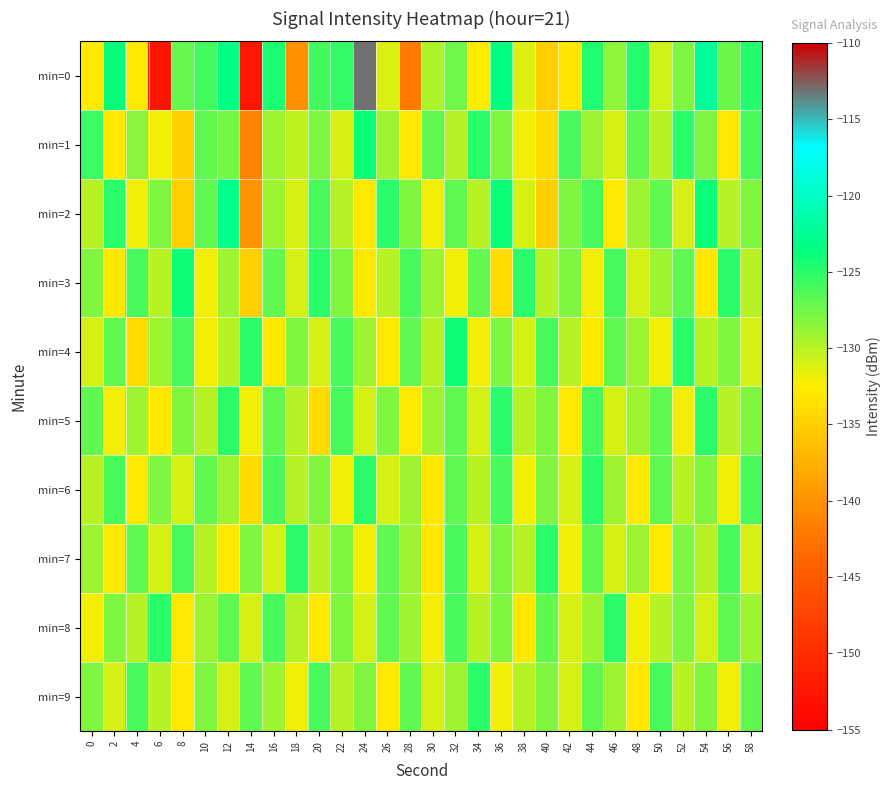

What is the smallest value displayed?

-152.6